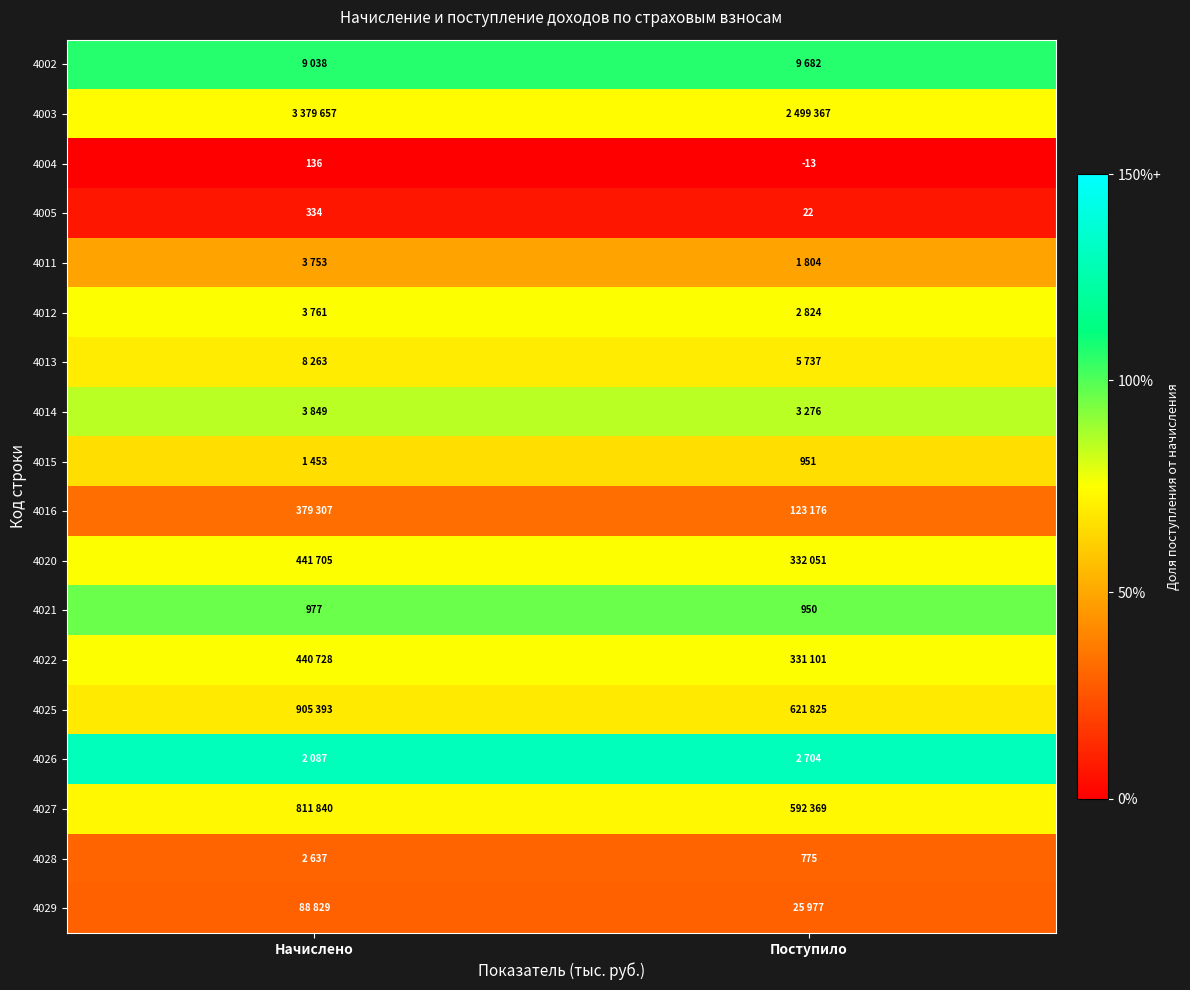

Between Начислено and Поступило, which is larger?

Начислено